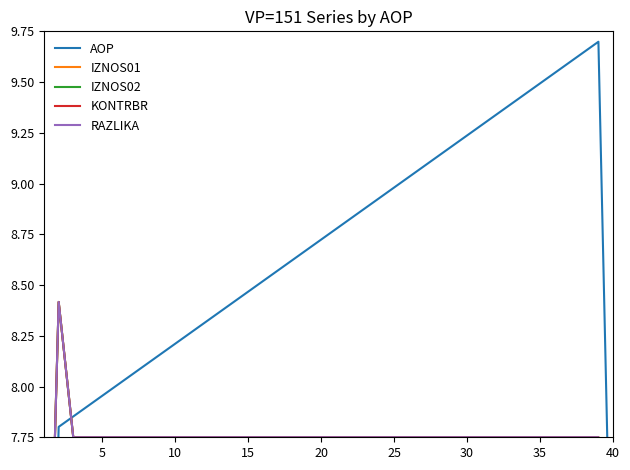

How many interior local peaks does the KONTRBR series have?

1